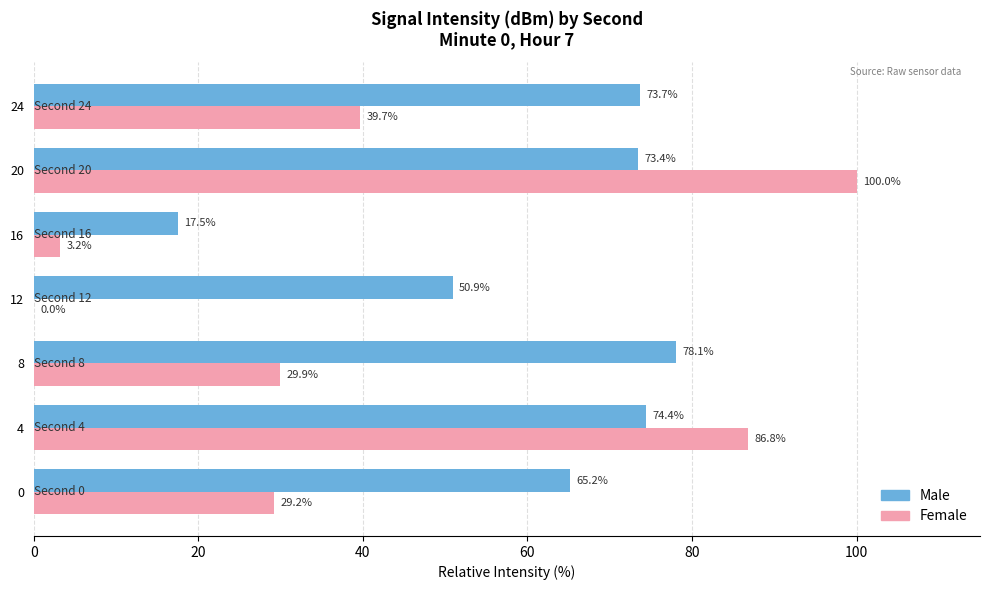

The Female series shows 49.8 at 0. True or false?

False